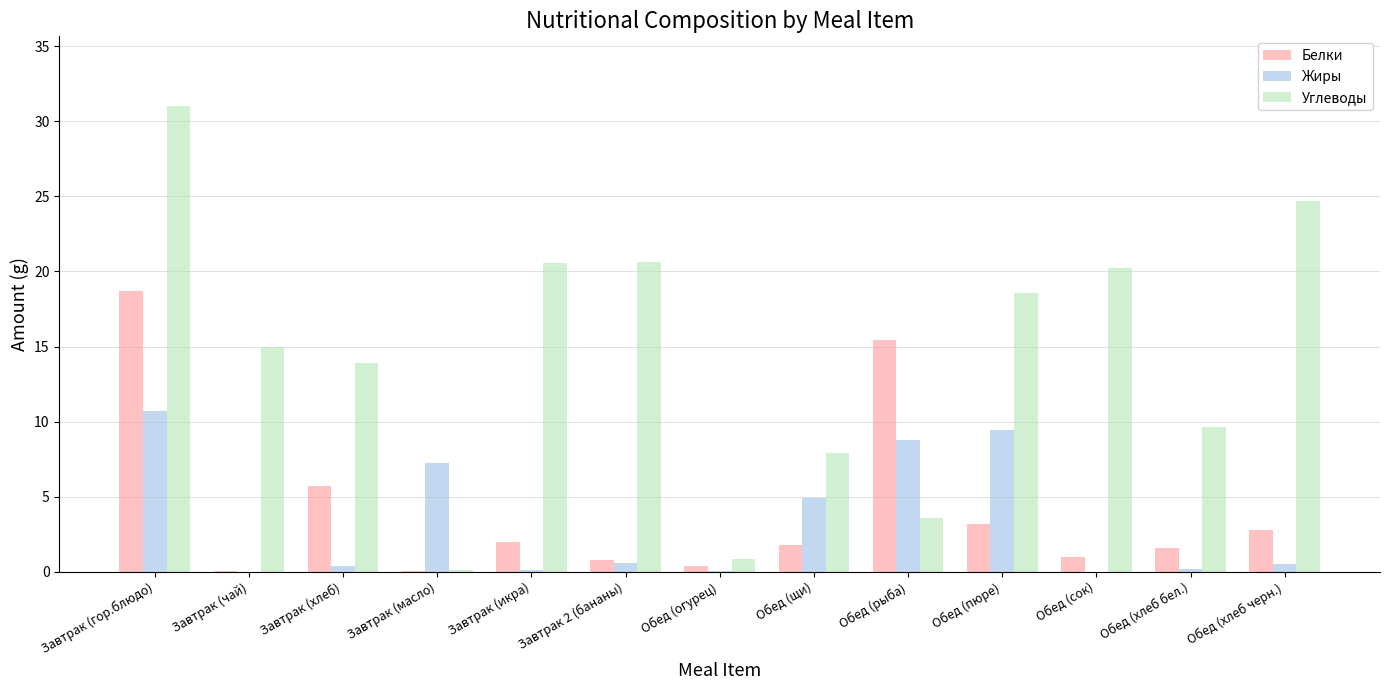

At which label is Углеводы closest to 15?

Завтрак (чай)